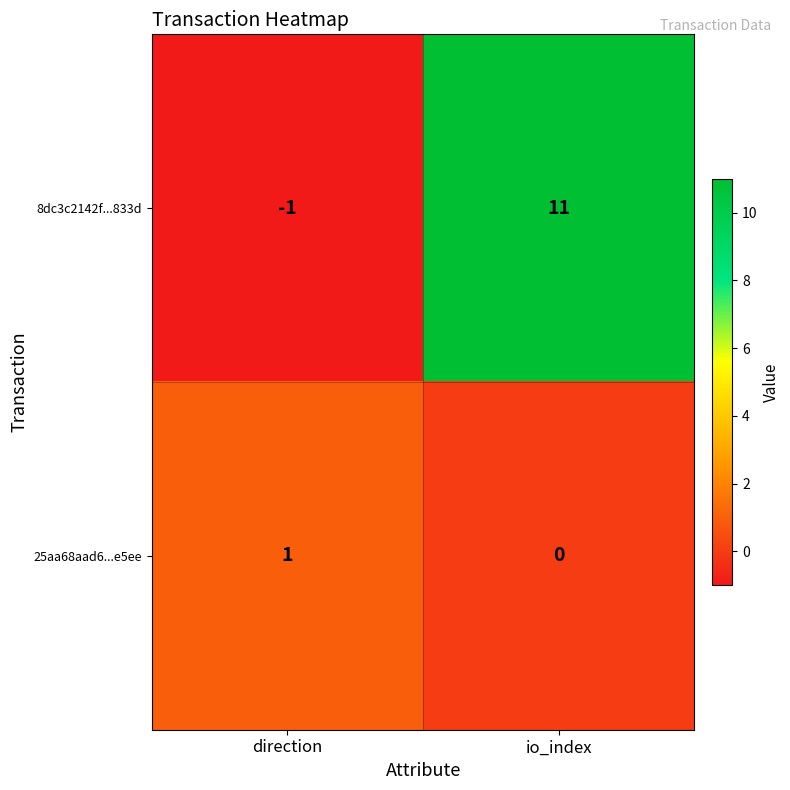

What is the average value of the 8dc3c2142f...833d series?

5